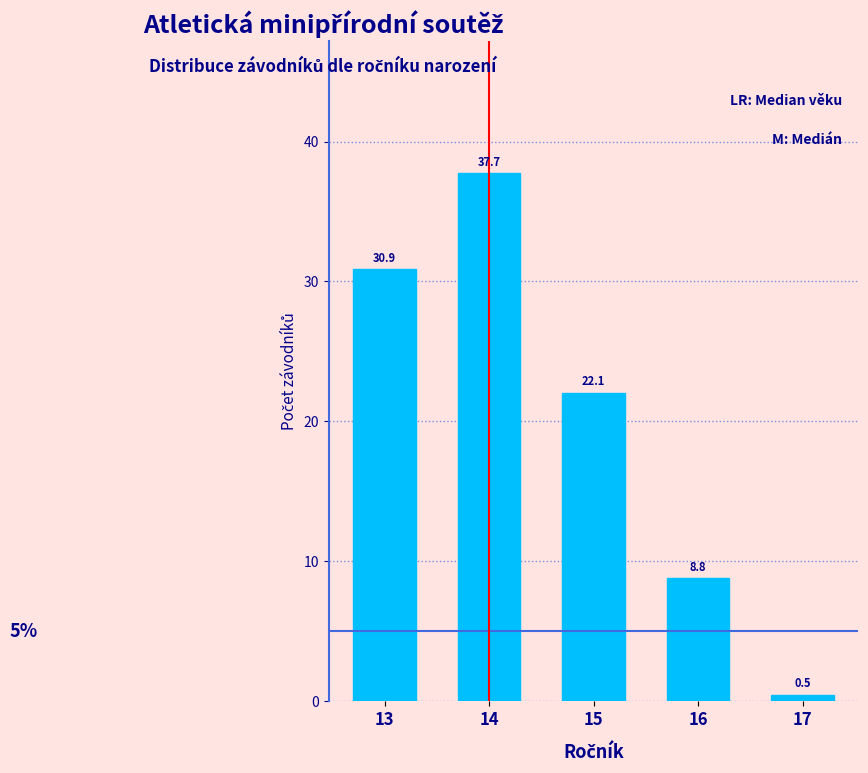

Reading left to right, what are all the values shown in this chart?

13=30.9	14=37.7	15=22.1	16=8.8	17=0.5